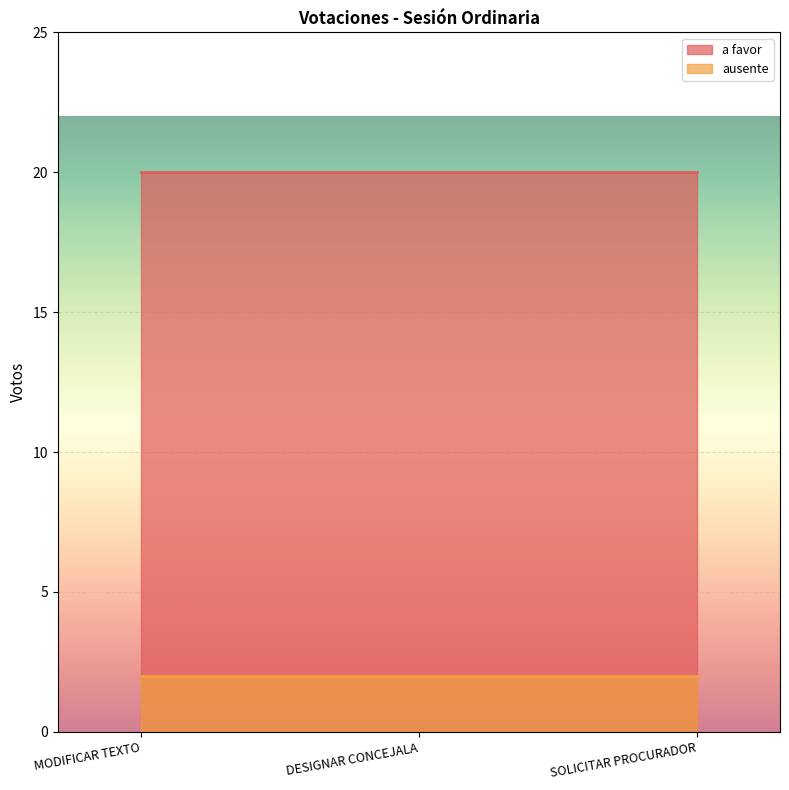

Which series has the widest spread of values?

a favor